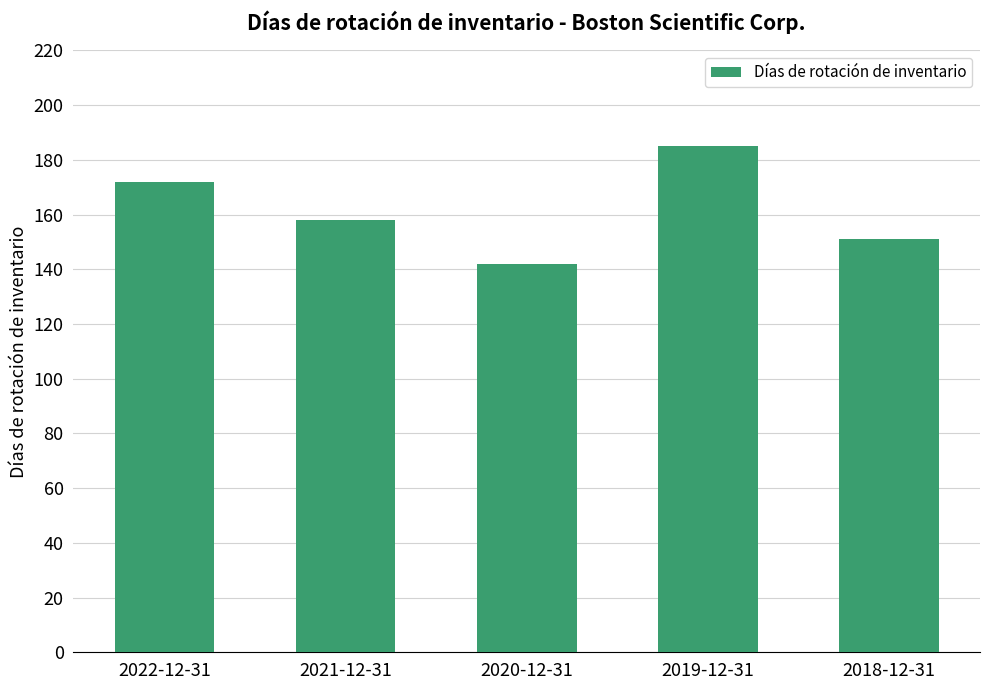

What is the label of the 4th bar from the left?

2019-12-31